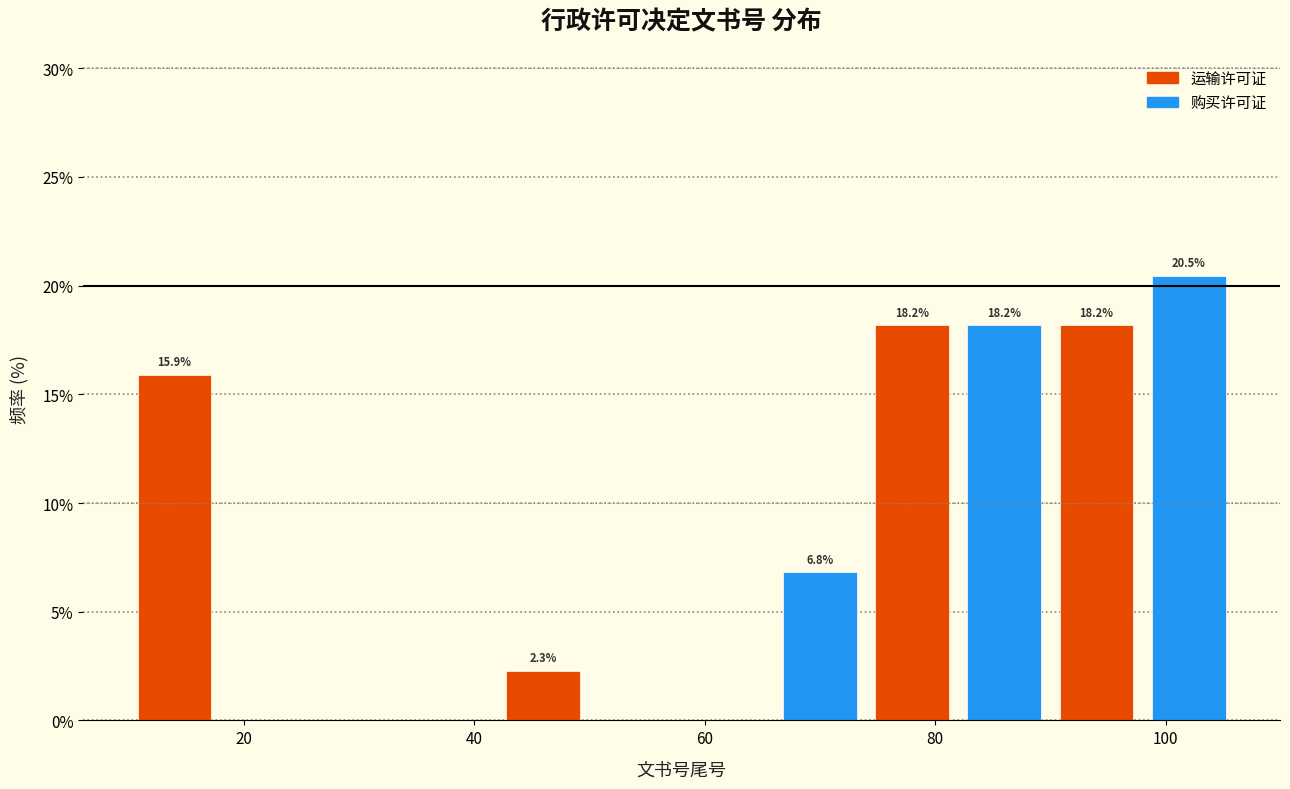

Over which range of the x-axis is the bar tallest?

98 to 106